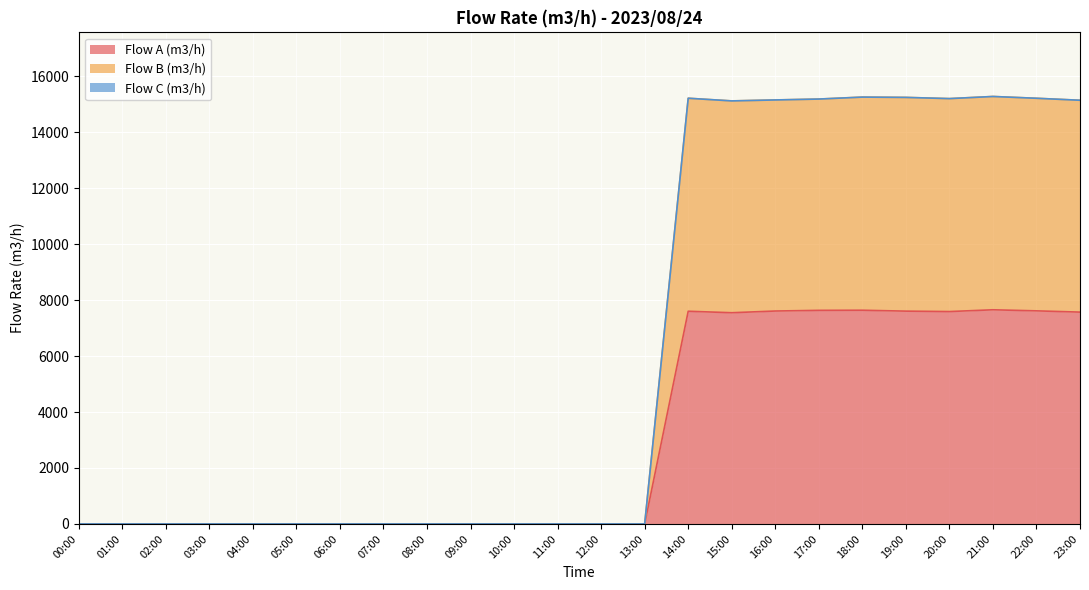

At which label is Flow A (m3/h) closest to 3828?

15:00